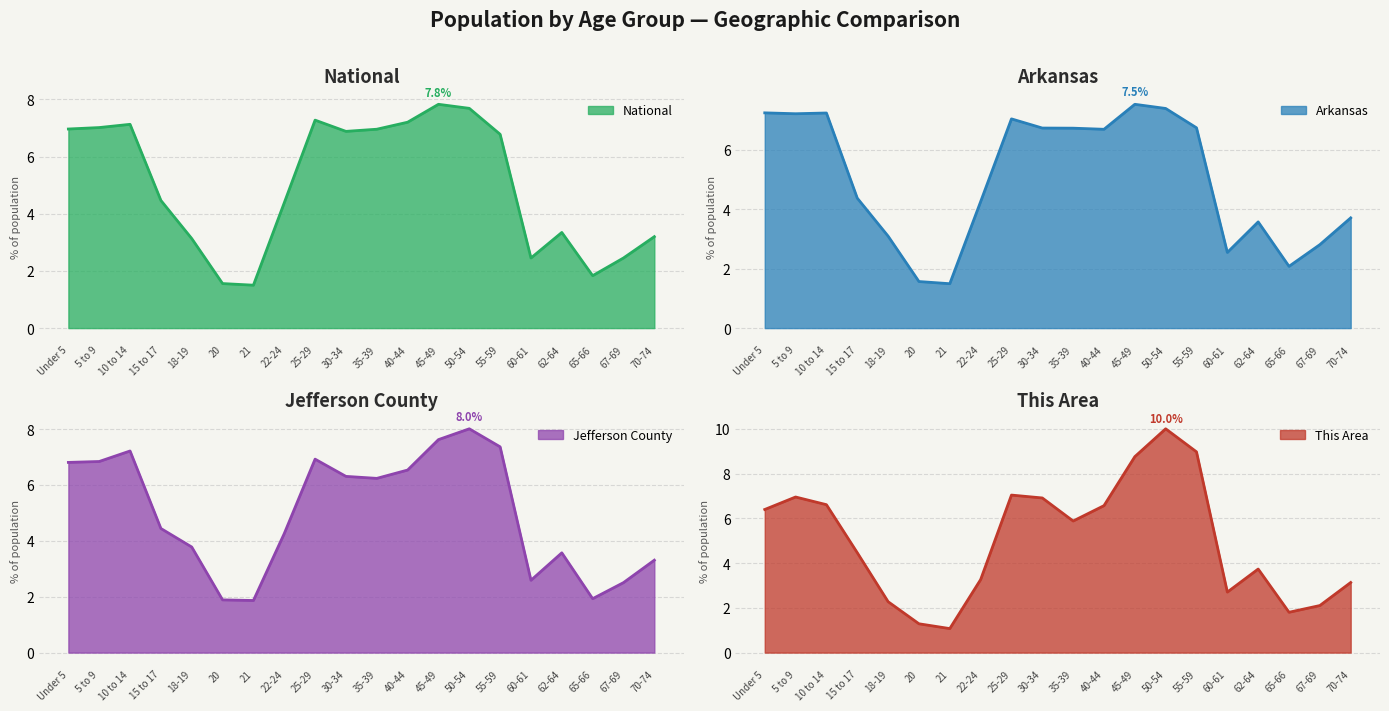

The Arkansas series shows 2.5 at 60-61. True or false?

True